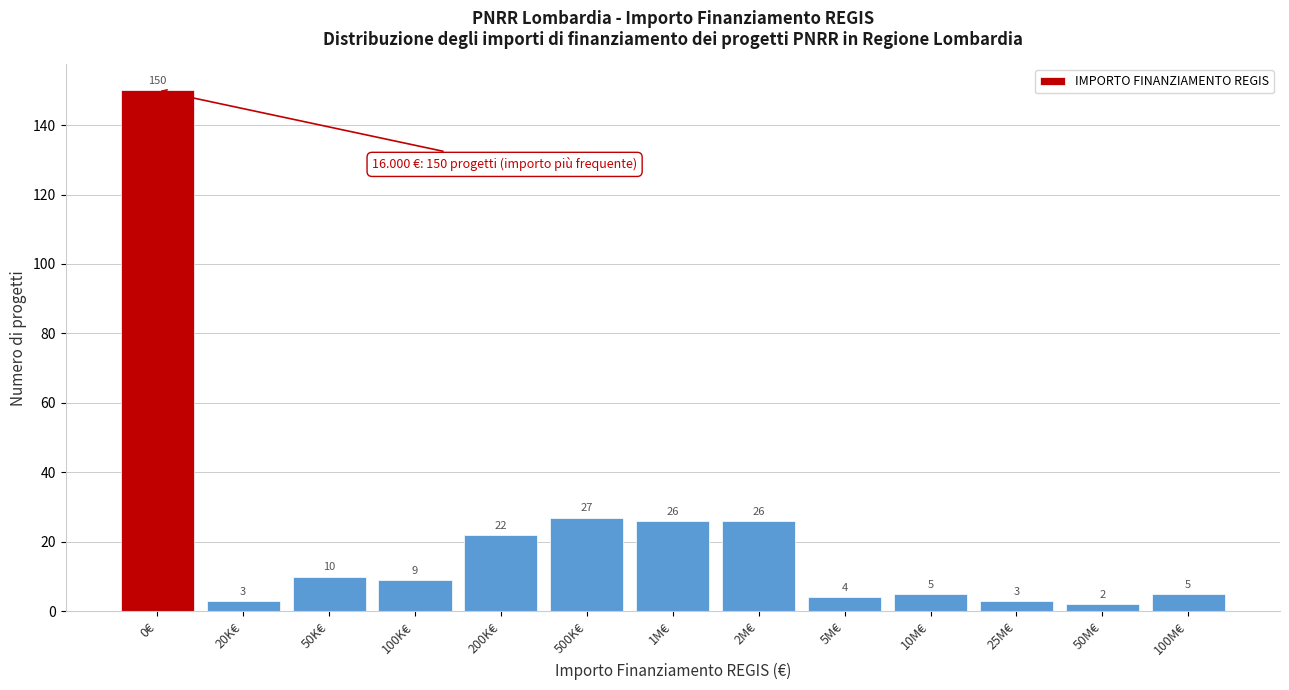

Reading left to right, what are all the values shown in this chart?

150	3	10	9	22	27	26	26	4	5	3	2	5